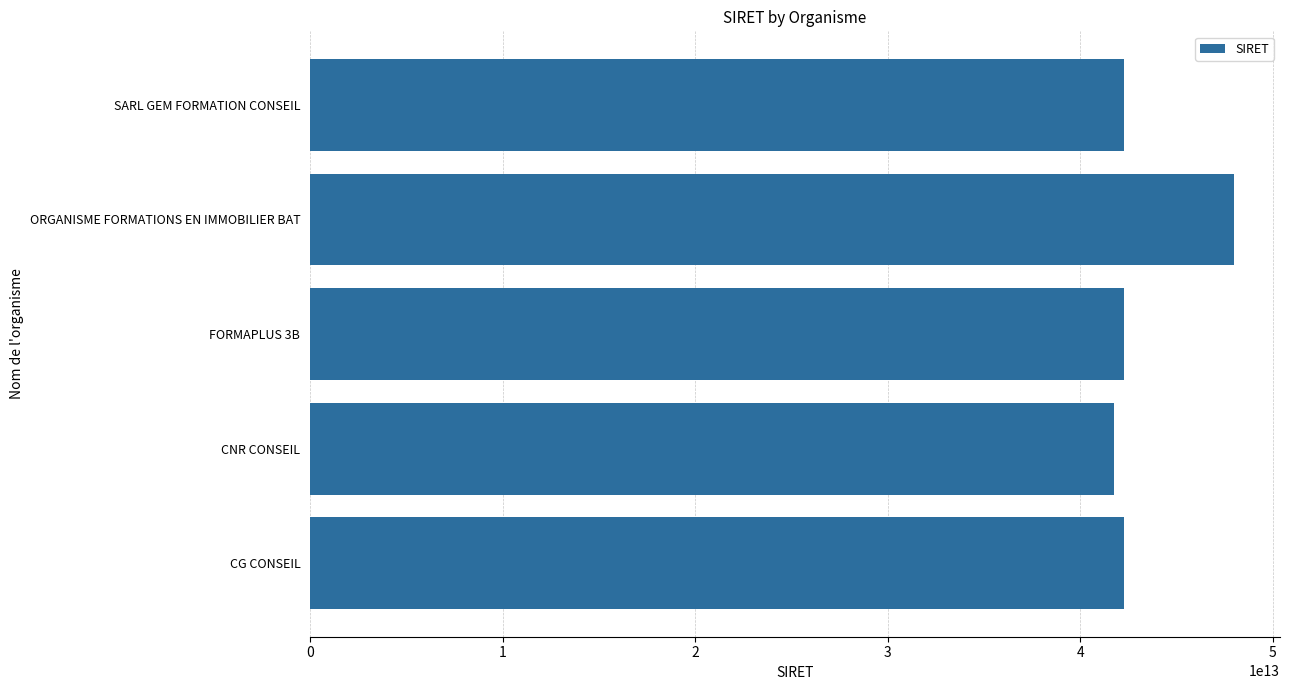

At which category does the chart reach its peak across all series?

ORGANISME FORMATIONS EN IMMOBILIER BAT